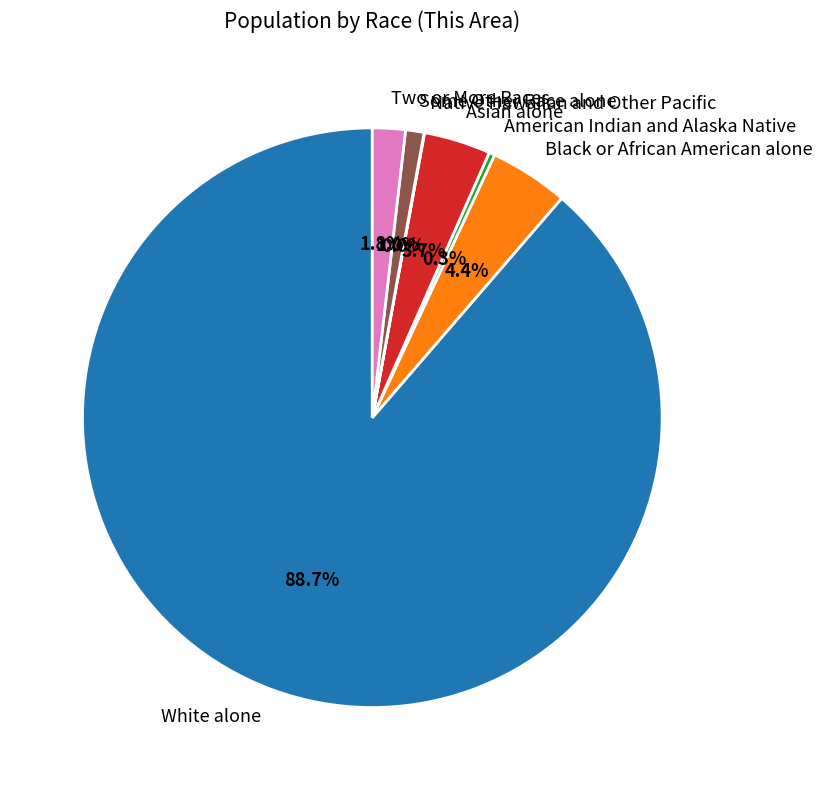

What is the ratio of the value at Two or More Races to the value at Asian alone?

0.5